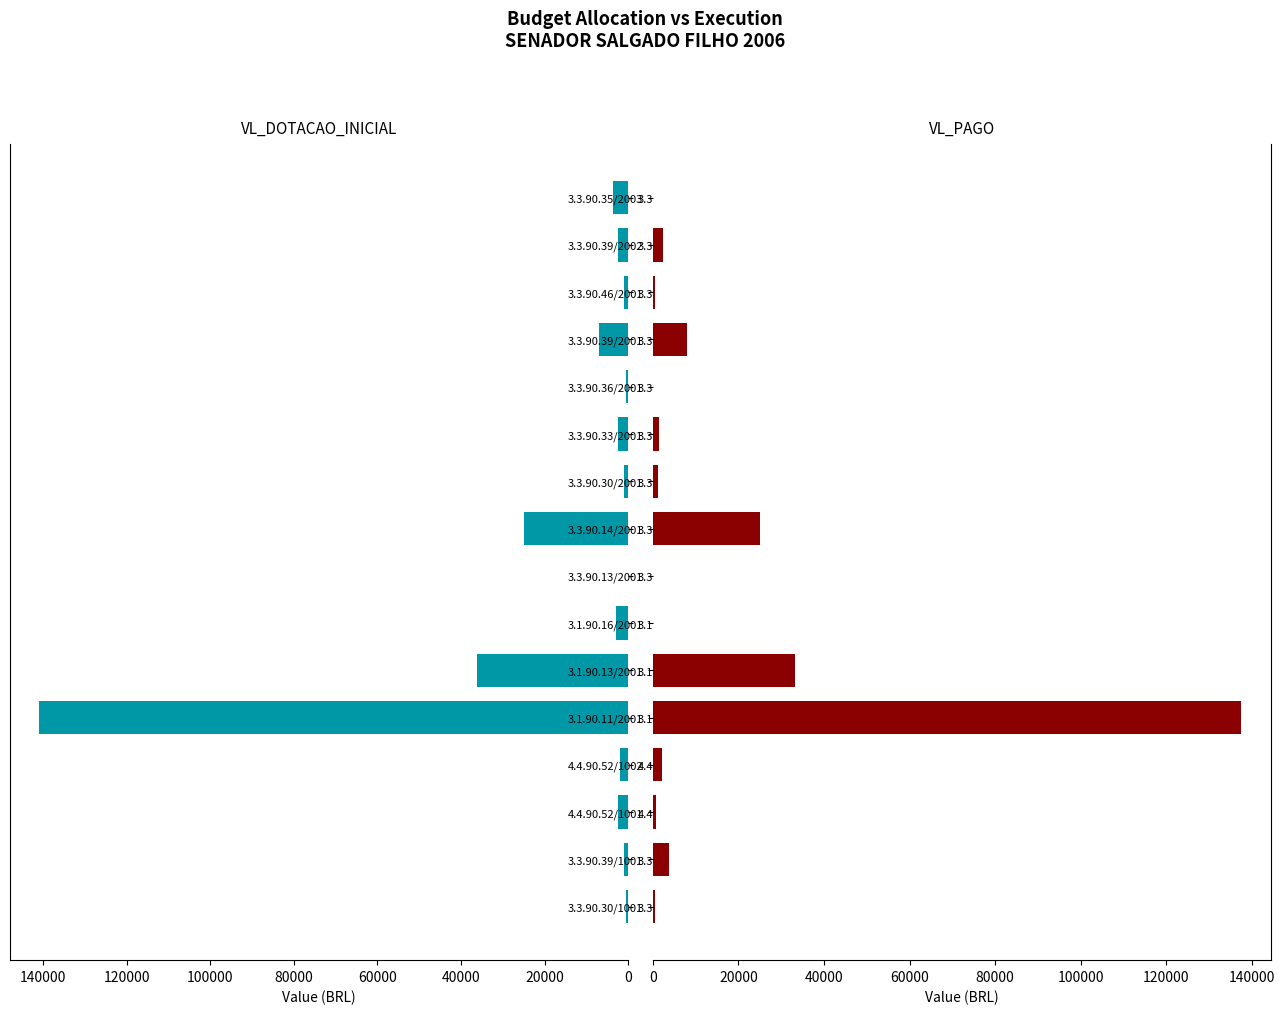

List the series in order of their overall mean, highest first.

VL_DOTACAO_INICIAL, VL_PAGO